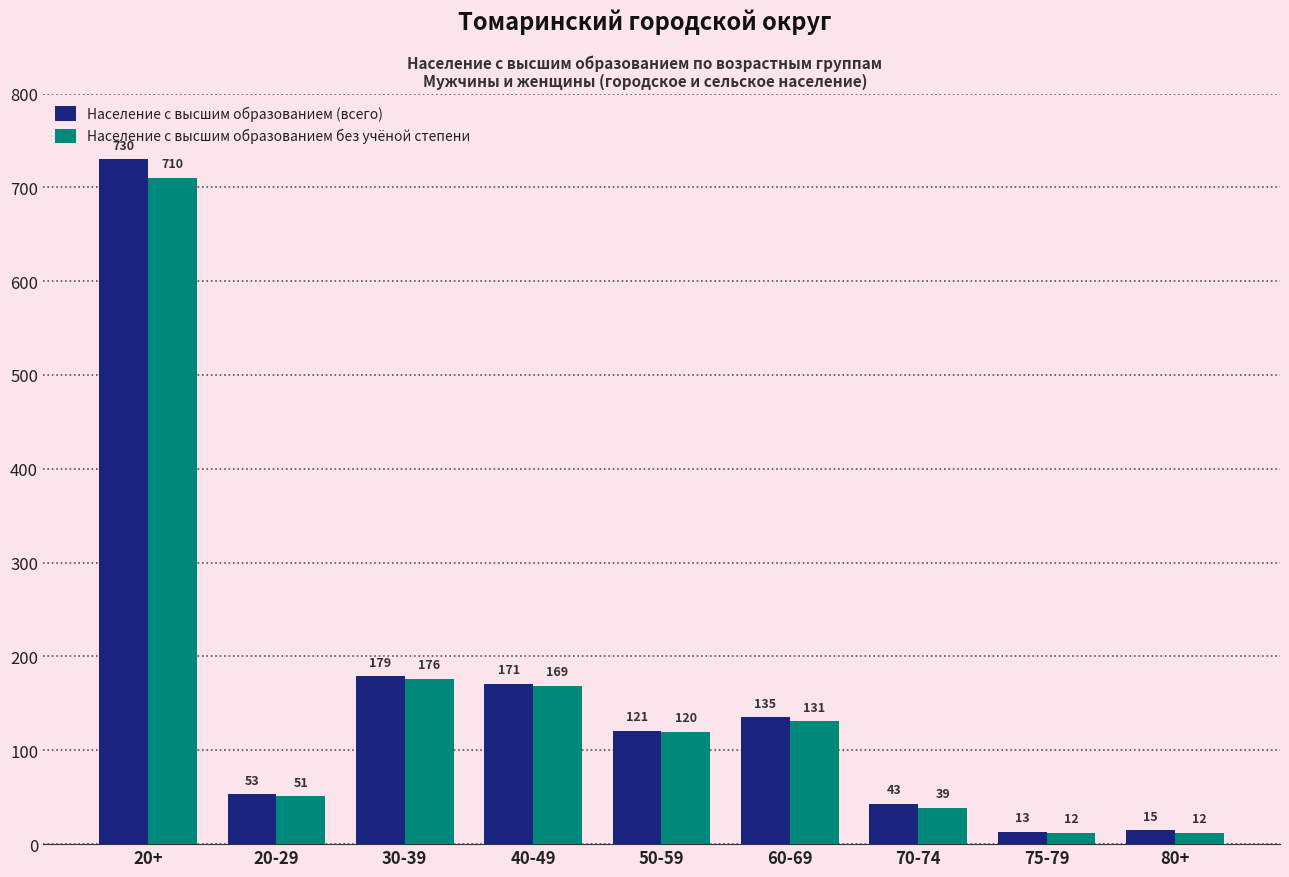

Which series changed the most between 20+ and 60-69?

Население с высшим образованием (всего)